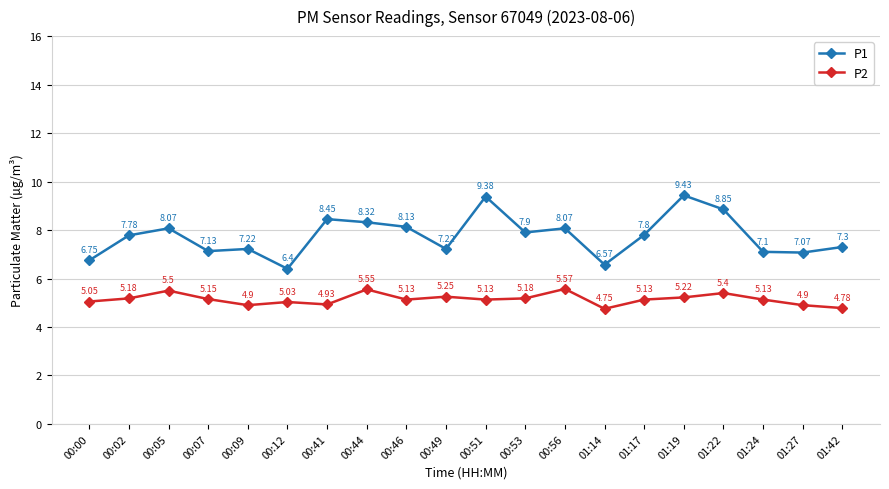

In P2, how many points are lower than both neighbors (excluding endpoints)?

5